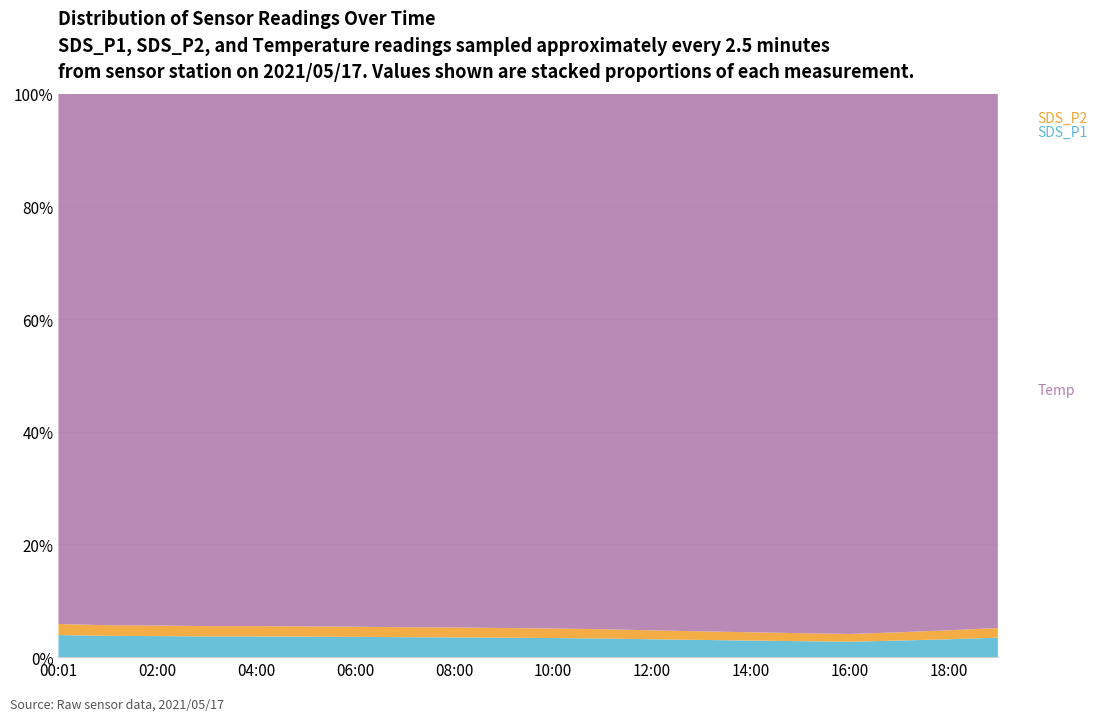

Reading right to left, transcribe all the data shown in this chart.

SDS_P1: 0.4	0.4	0.4	0.4	0.4	0.4	0.4	0.4	0.4	0.4	0.4	0.4	0.4	0.4	0.4	0.4	0.4	0.4	0.4	0.4
SDS_P2: 0.2	0.2	0.2	0.2	0.2	0.2	0.2	0.2	0.2	0.2	0.2	0.2	0.2	0.2	0.2	0.2	0.2	0.2	0.2	0.2
Temp: 11.0	12.0	13.0	14.0	13.5	13.0	12.5	12.0	11.5	11.2	11.0	10.8	10.7	10.5	10.4	10.3	10.3	10.1	10.0	9.6